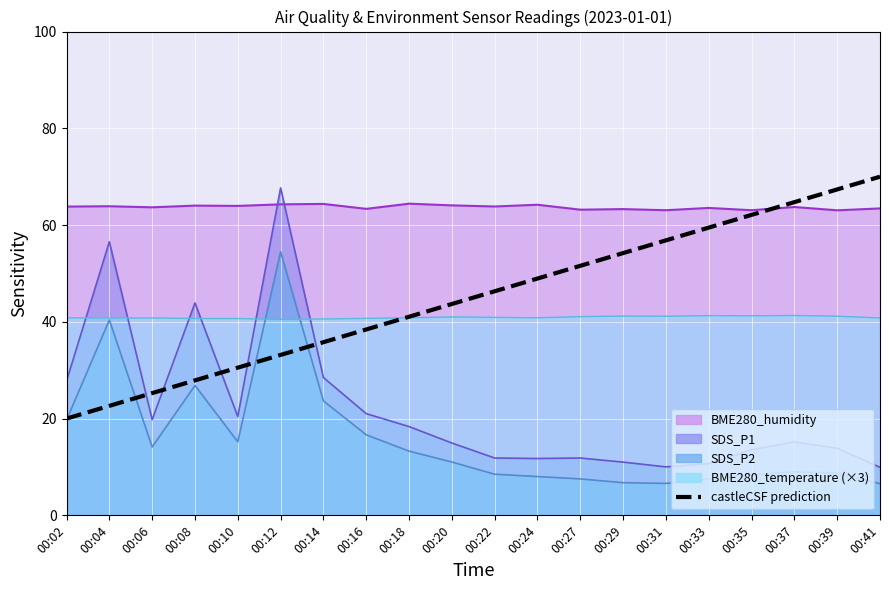

What is the difference between the maximum and minimum values?

50.0